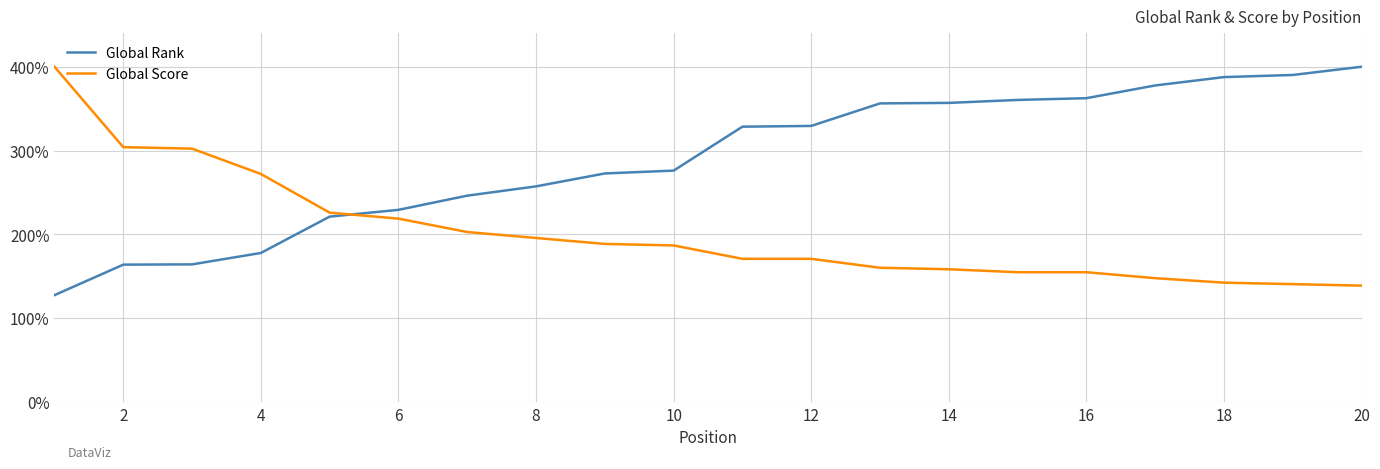

What is the average value of the Global Score series?

201.7